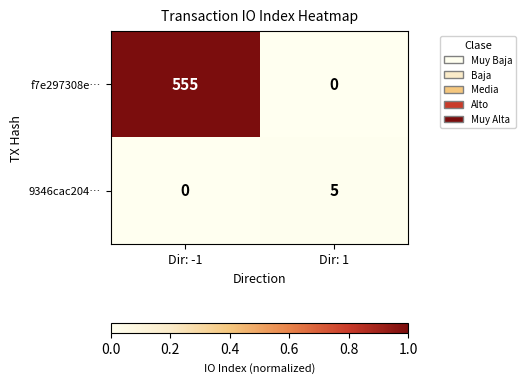

What is the greatest value displayed?

555